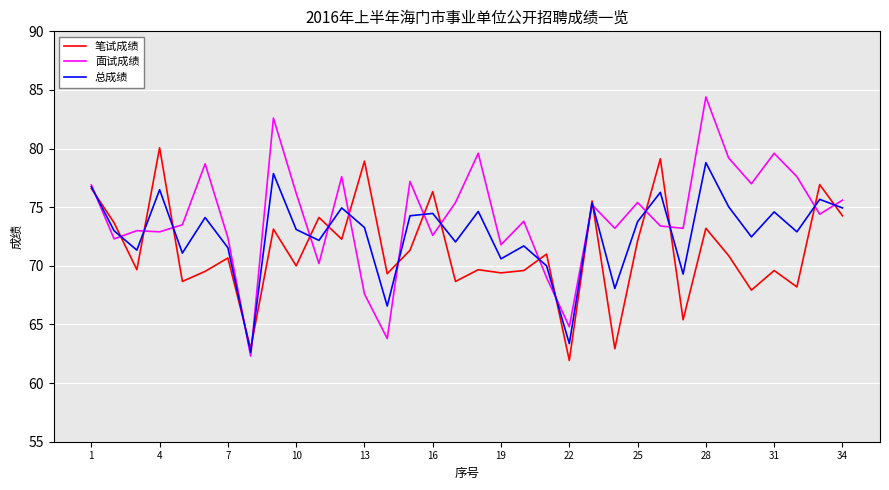

How many lines are shown in the chart?

3